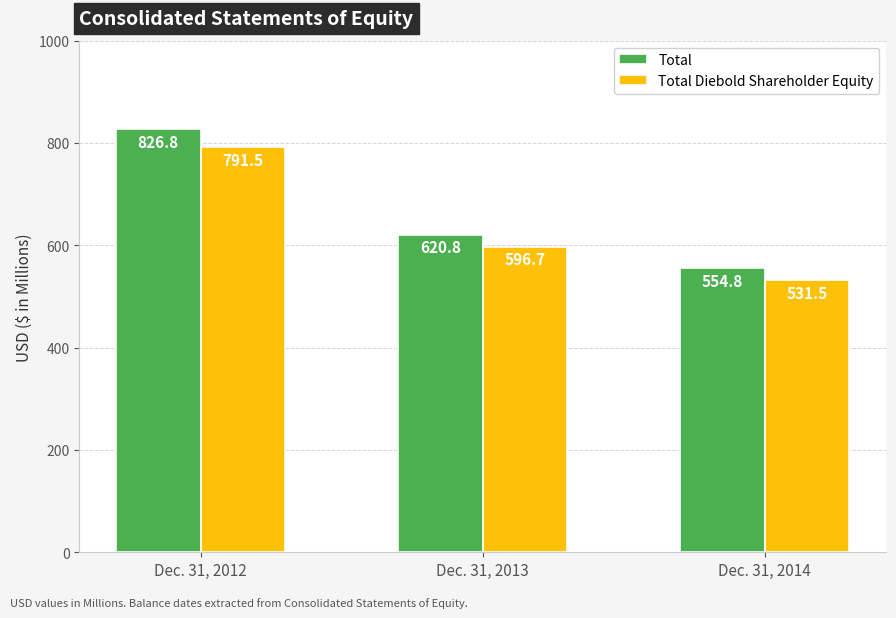

What is the sum of all Total values?

2002.4